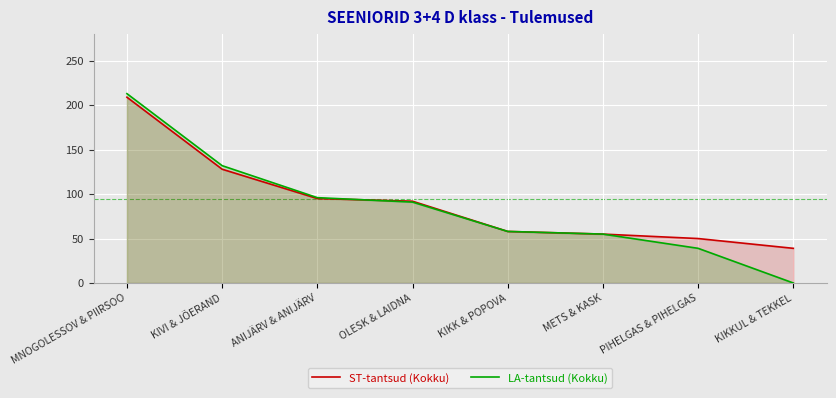

At which label is ST-tantsud (Kokku) closest to 124?

KIVI & JÕERAND